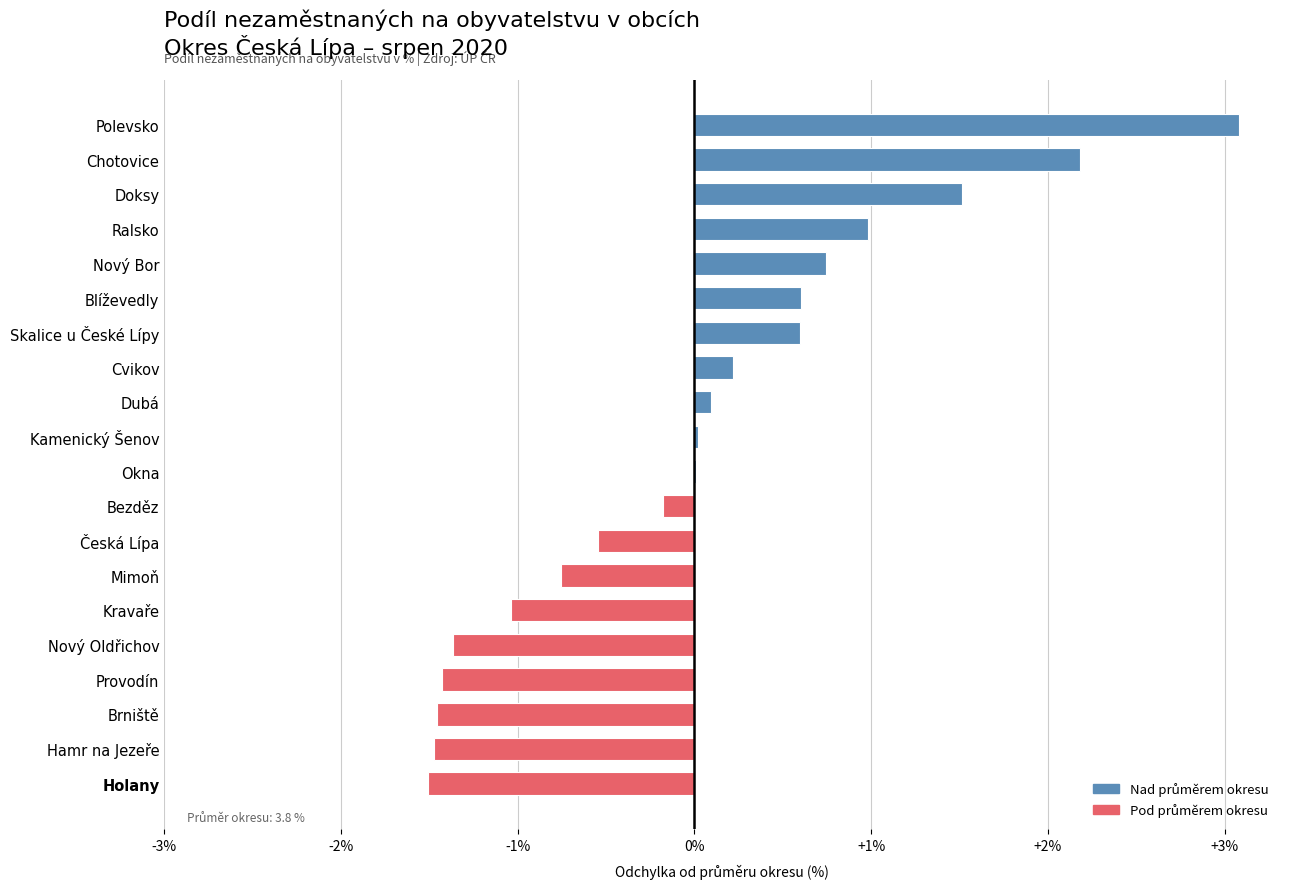

The value at Okna is 0.0. True or false?

True